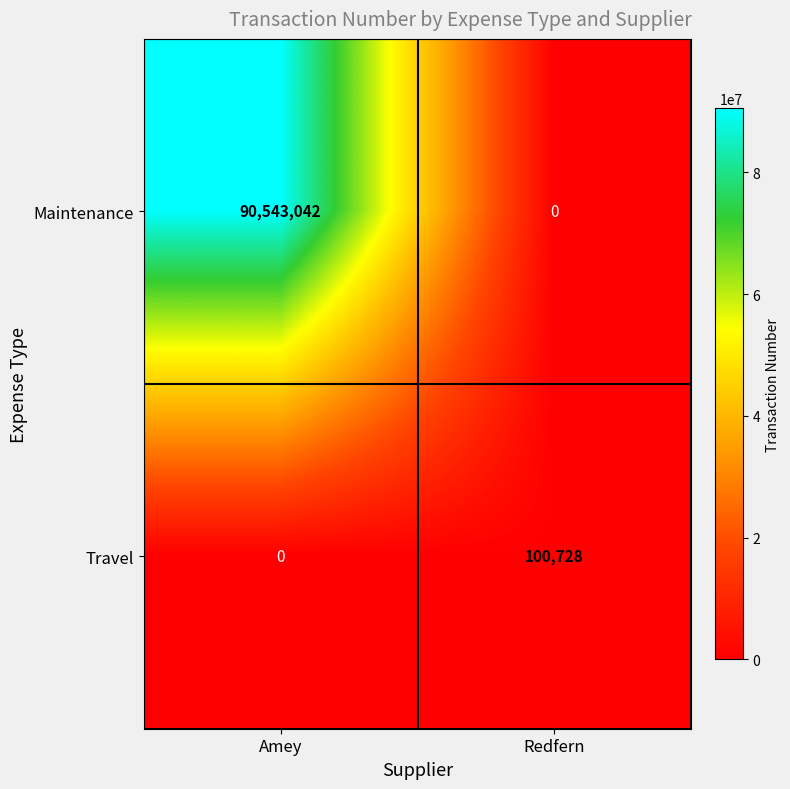

Which series has the largest total across all categories?

Maintenance